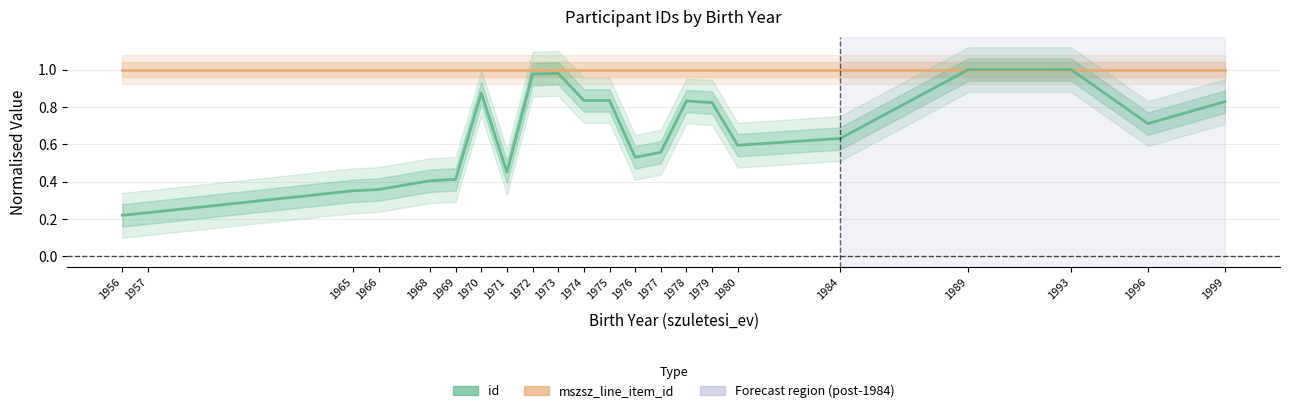

List the series in order of their peak value, lowest first.

mszsz_line_item_id, id